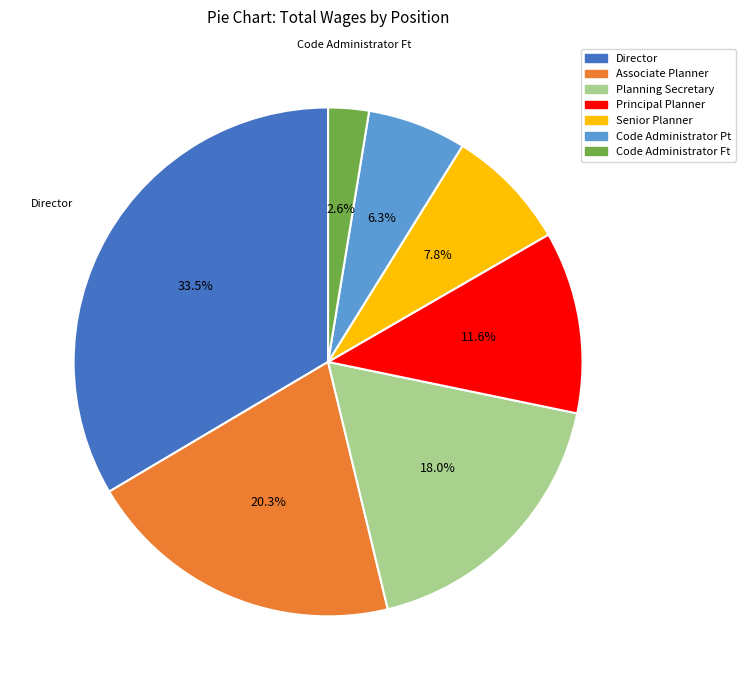

The Principal Planner slice represents 12% of the pie. True or false?

True